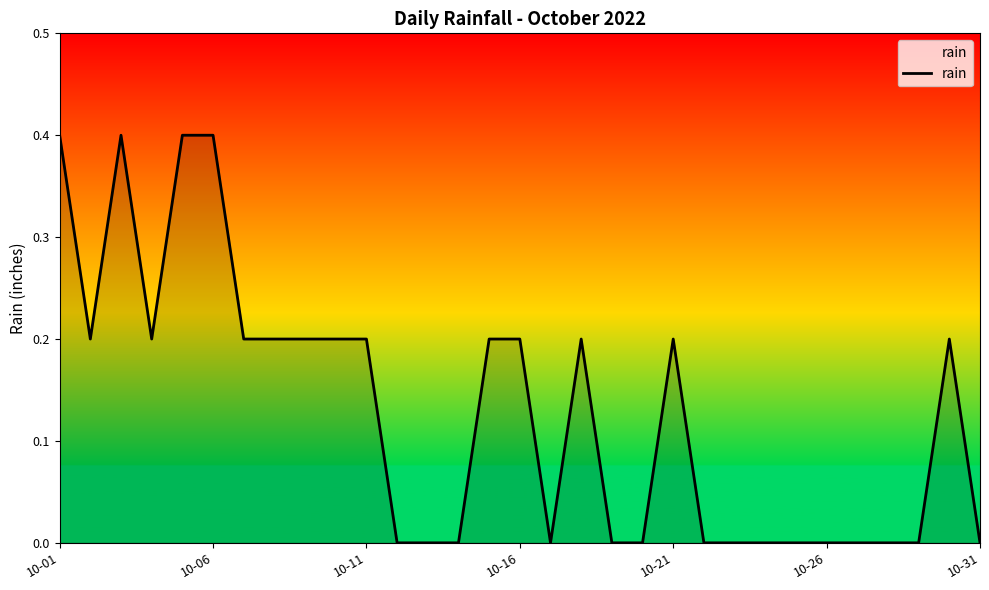

What is the difference between the maximum and minimum values?

0.4